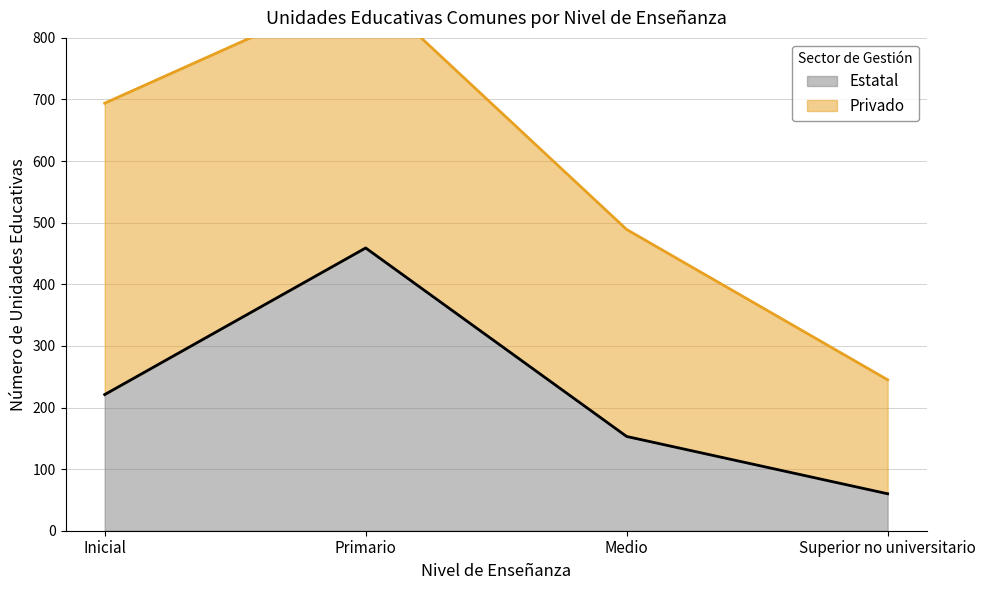

Rank the categories by value from lowest to highest.

Superior no universitario, Medio, Inicial, Primario